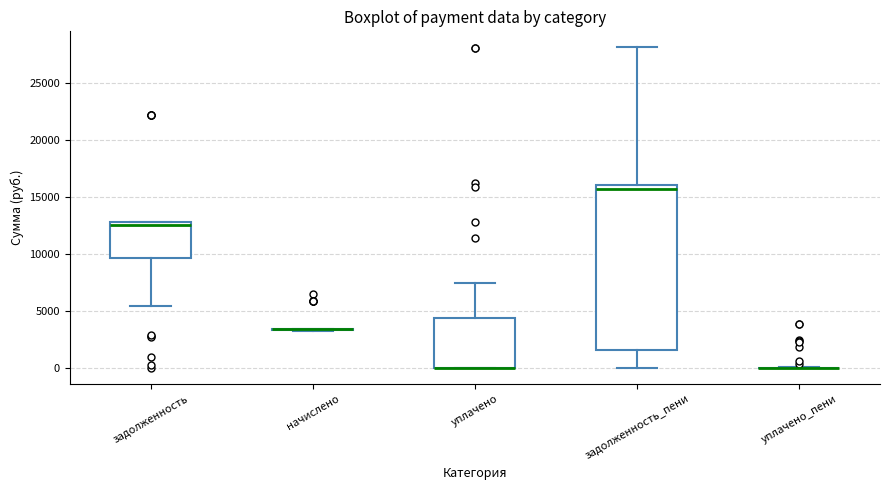

Comparing the boxes themselves (not the whiskers), which one is the tallest?

задолженность_пени